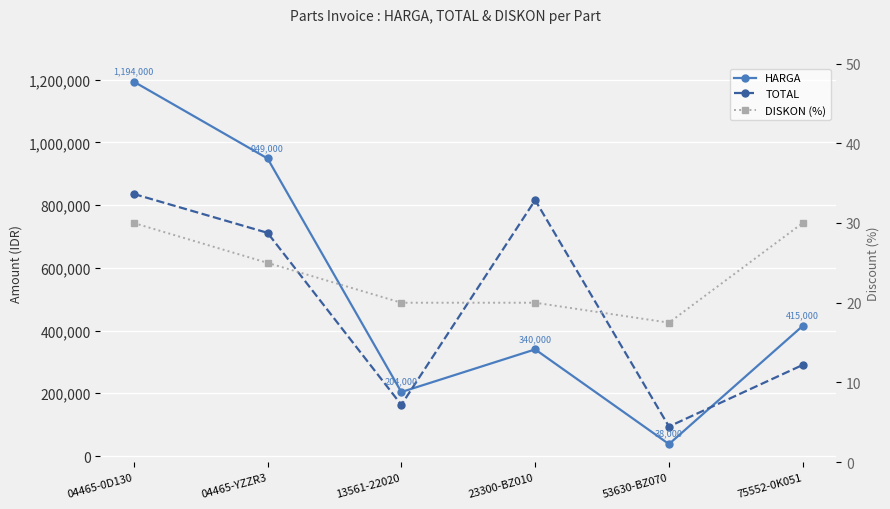

The HARGA series shows 480148.2 at 23300-BZ010. True or false?

False